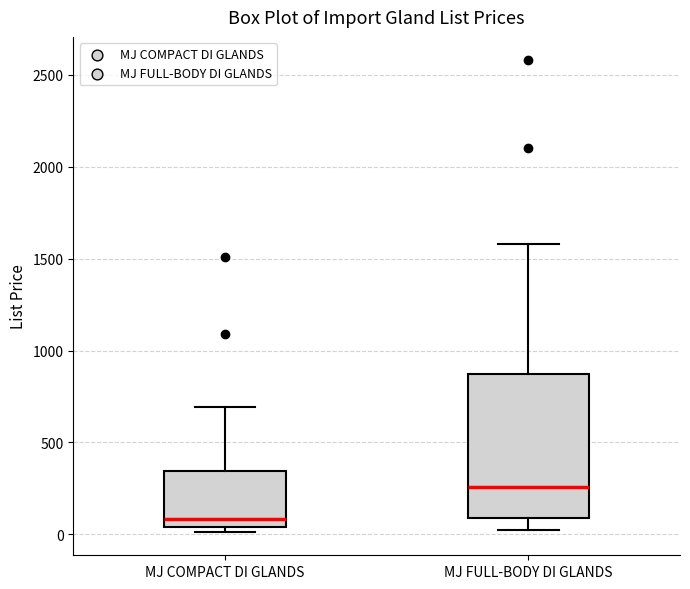

Reading left to right, read every box against the y-axis: the position of its median line, the range the box covers, and the ends of its whiskers. The values are not printed on the chart, so give them approximately, as read against the axis.

MJ COMPACT DI GLANDS: median 100, box 50 to 350, whiskers 0 to 700
MJ FULL-BODY DI GLANDS: median 250, box 100 to 850, whiskers 0 to 1600